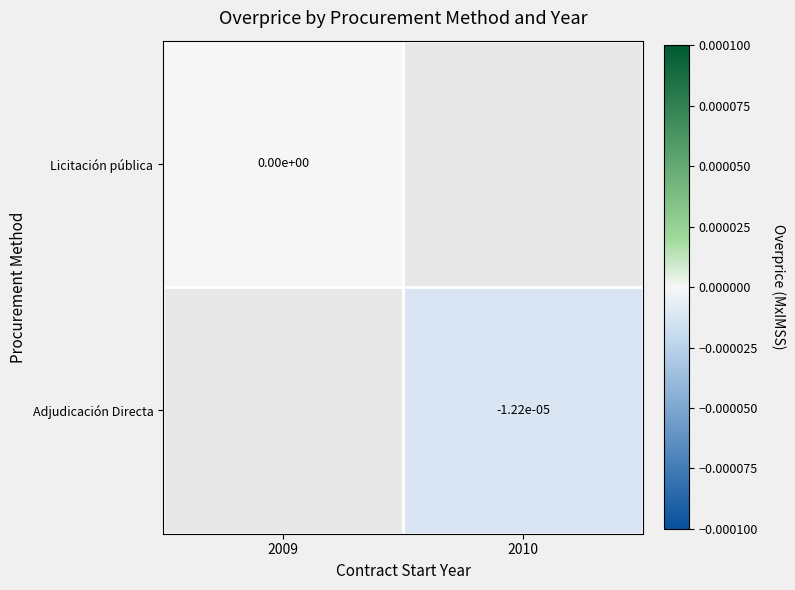

How many categories are shown in the chart?

2